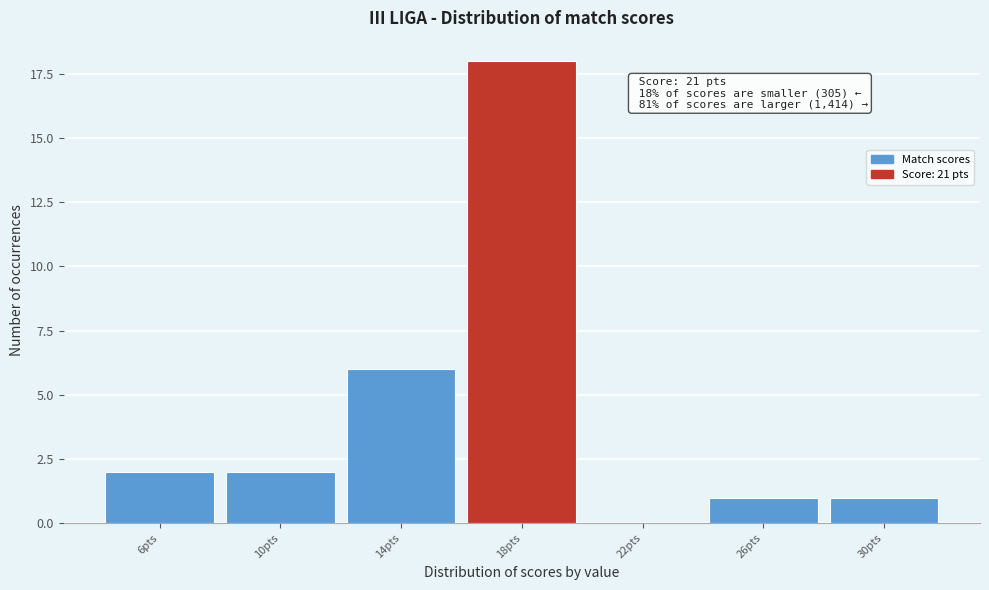

Reading left to right, transcribe all the data shown in this chart.

6pts=2	10pts=2	14pts=6	18pts=18	22pts=0	26pts=1	30pts=1